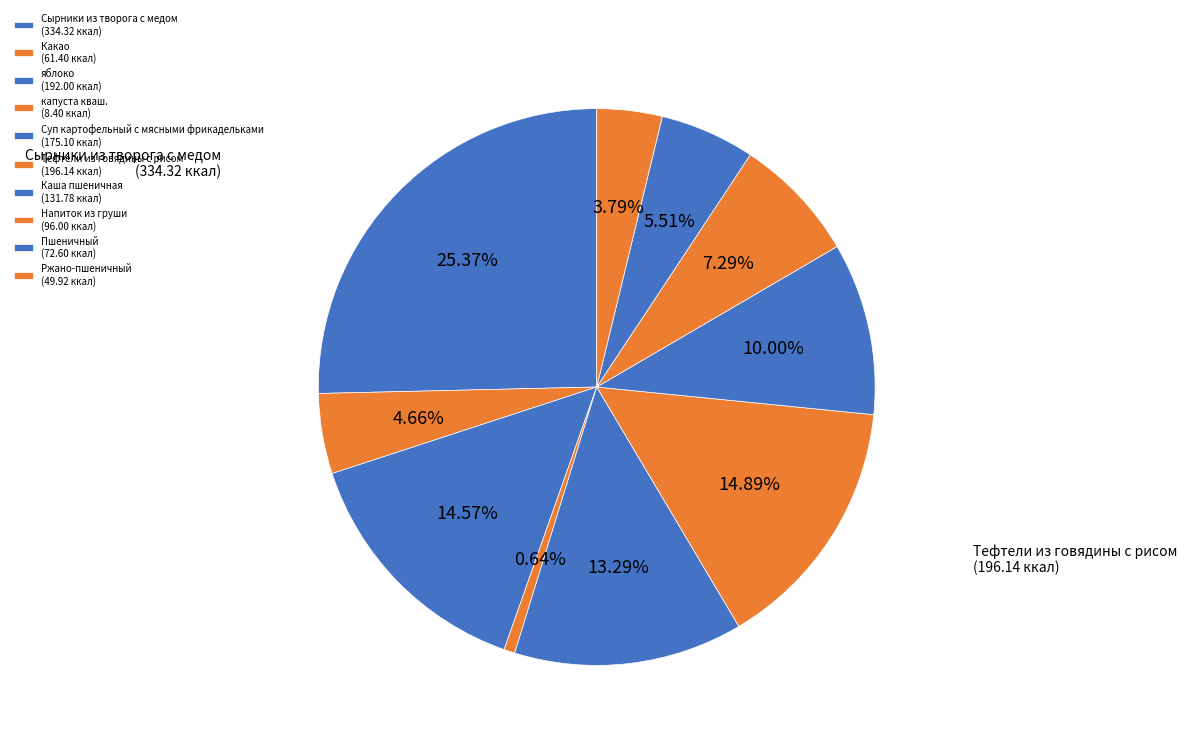

The Ржано-пшеничный slice represents 4% of the pie. True or false?

True